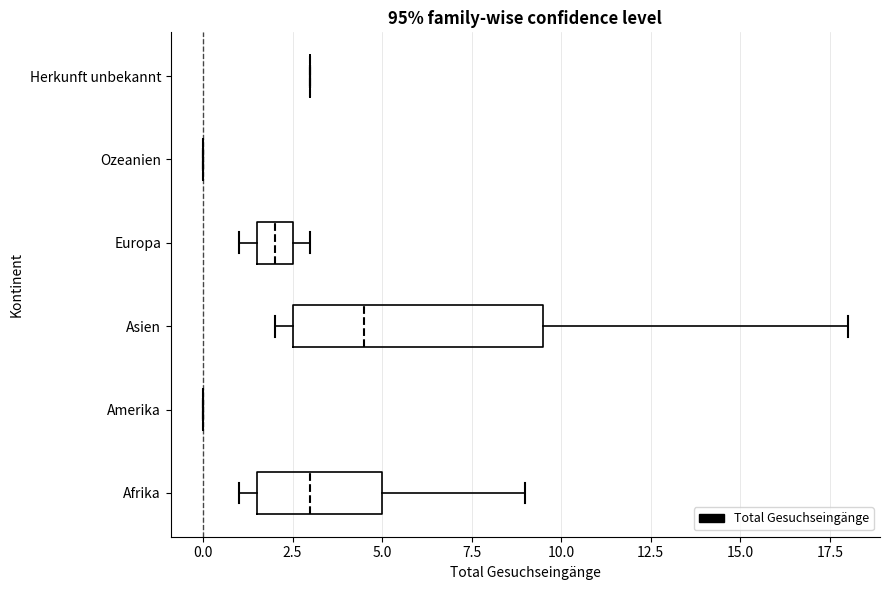

Comparing the boxes themselves (not the whiskers), which one is the widest?

Asien